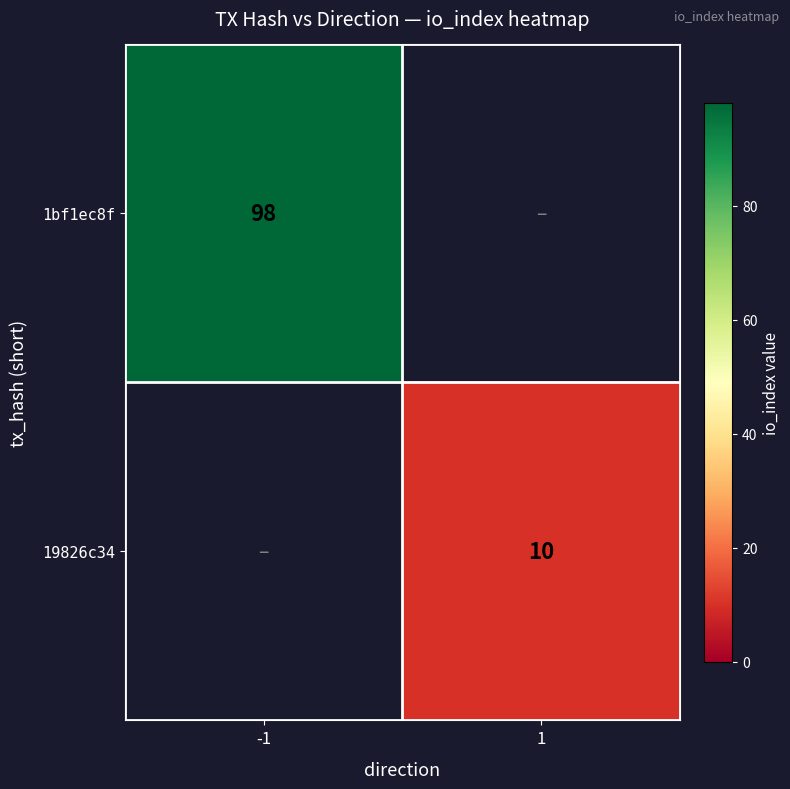

The 19826c34 series shows 10 at 1. True or false?

True